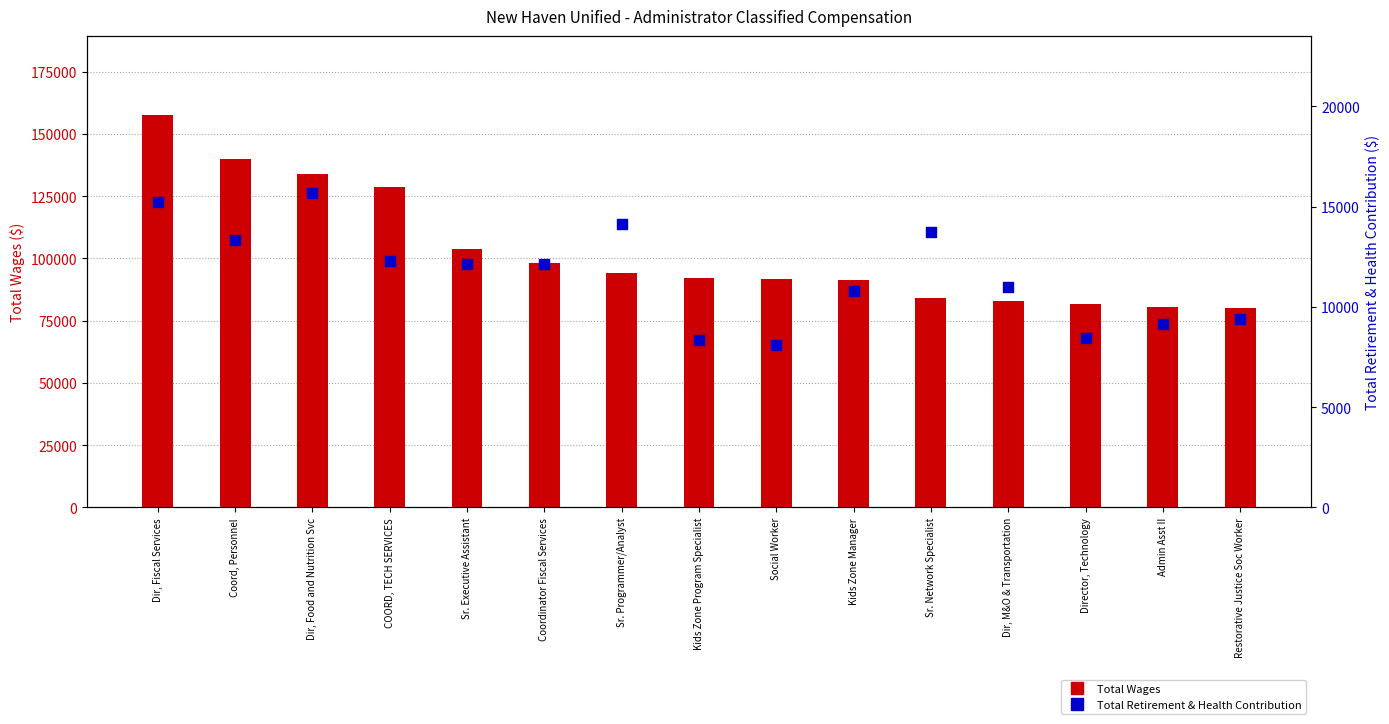

What are all the series names shown in the legend?

Total Wages, Total Retirement & Health Contribution